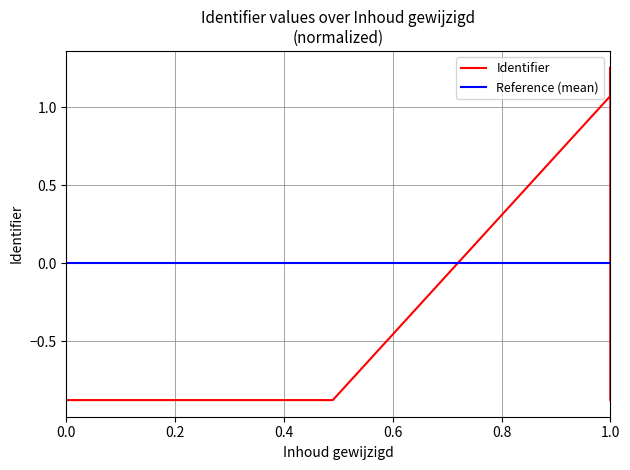

The value at 2017-04-04 is -0.9. True or false?

True